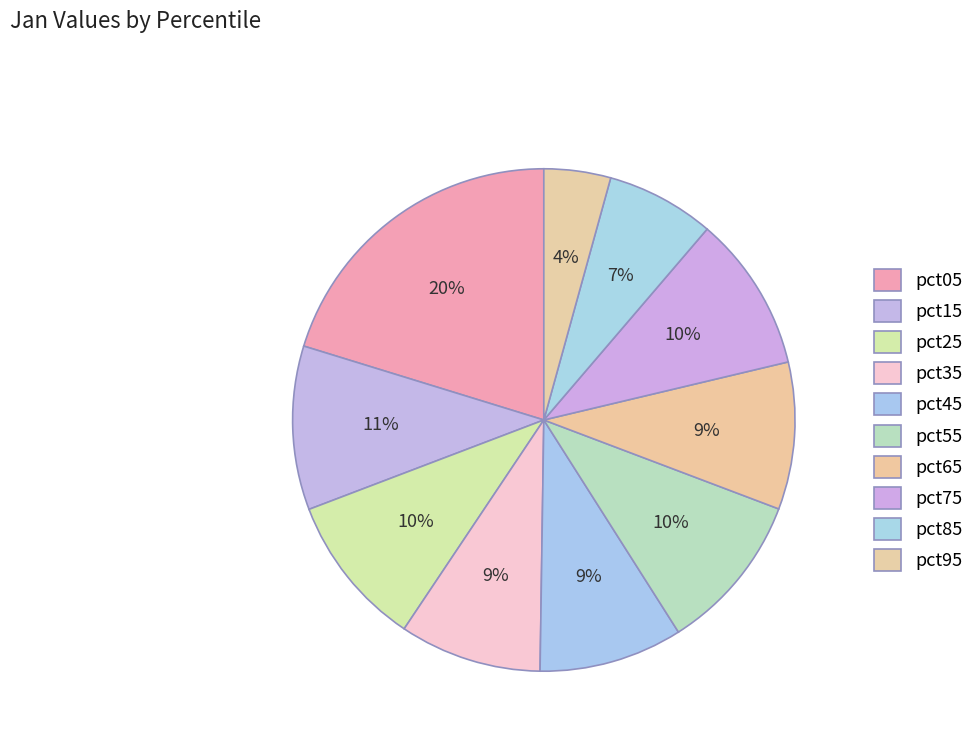

How much of the chart is everything except pct65?

90.5%